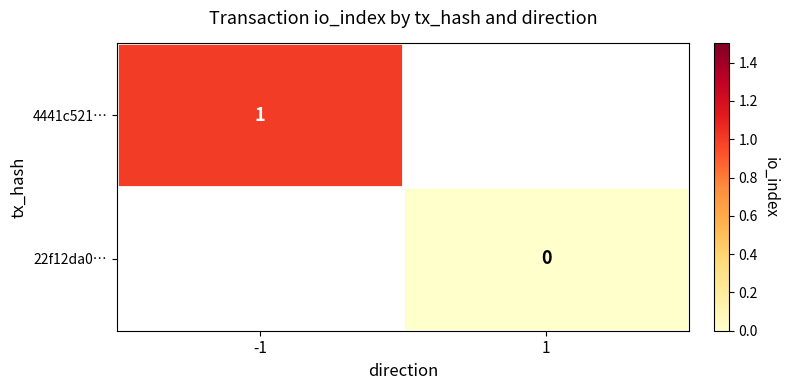

The value of 4441c521… at -1 is 2. True or false?

False